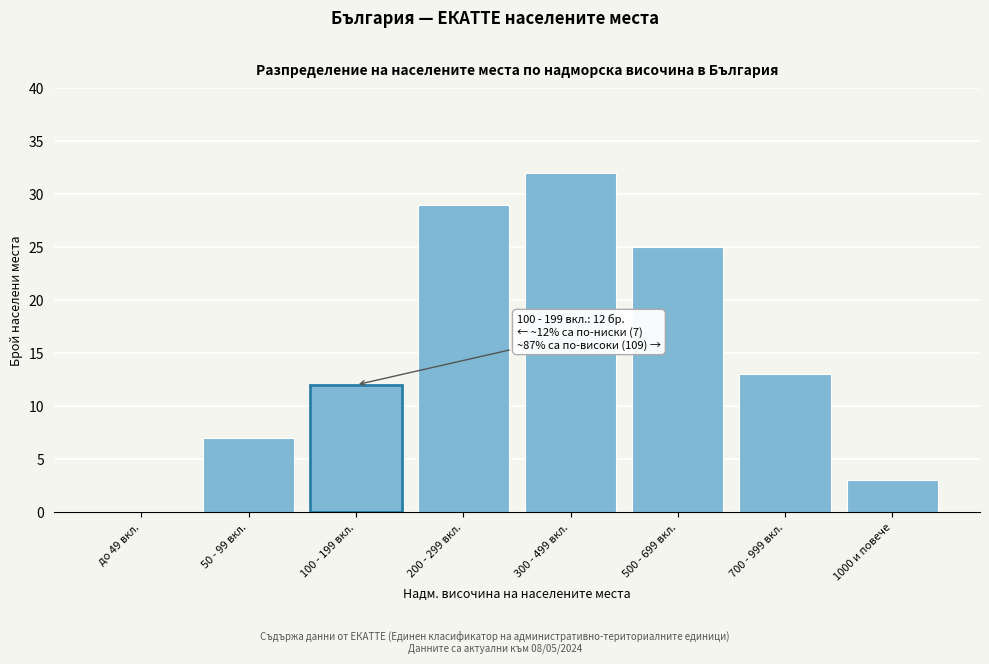

Reading left to right, extract all data points from this chart.

до 49 вкл.=0	50 - 99 вкл.=7	100 - 199 вкл.=12	200 - 299 вкл.=29	300 - 499 вкл.=32	500 - 699 вкл.=25	700 - 999 вкл.=13	1000 и повече=3